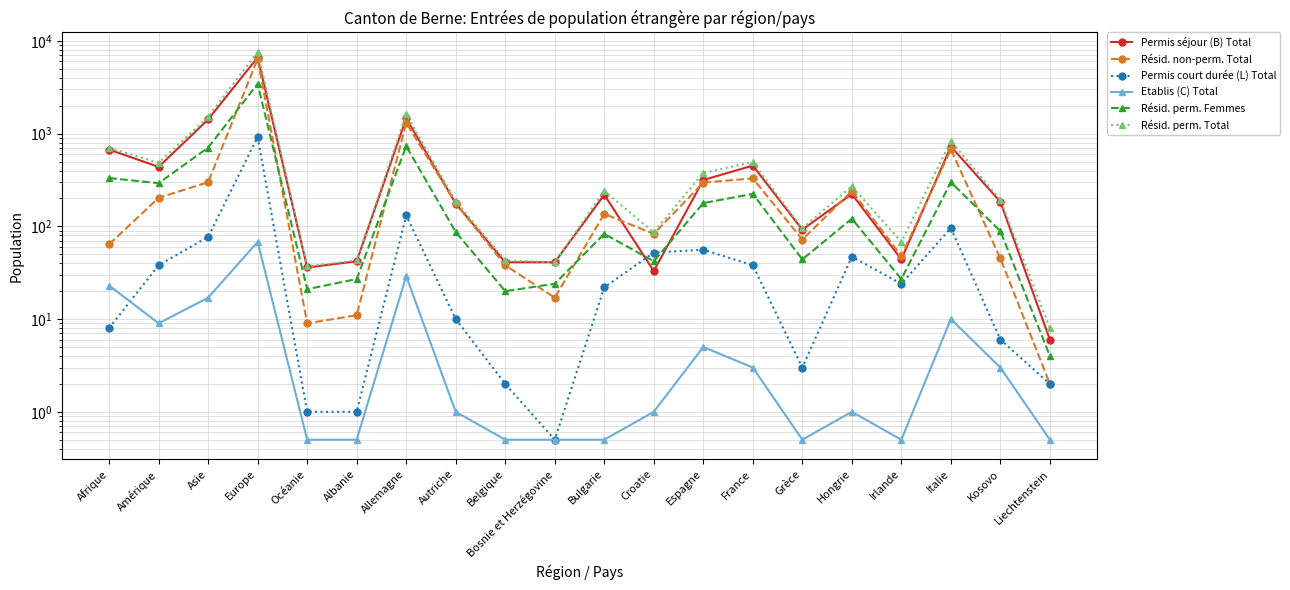

Is it true that Permis séjour (B) Total equals 6.0 at Liechtenstein?

True